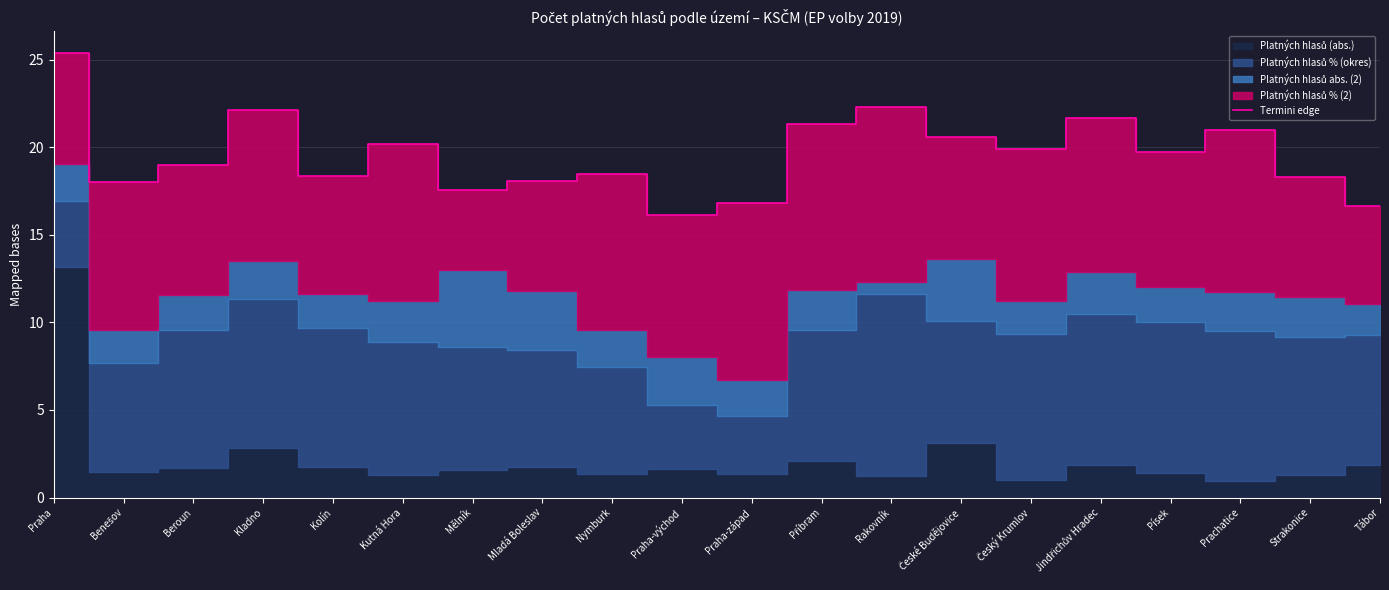

Reading right to left, extract all data points from this chart.

16.6	18.3	21.0	19.7	21.7	19.9	20.6	22.3	21.3	16.8	16.1	18.5	18.1	17.6	20.2	18.4	22.1	19.0	18.0	25.4